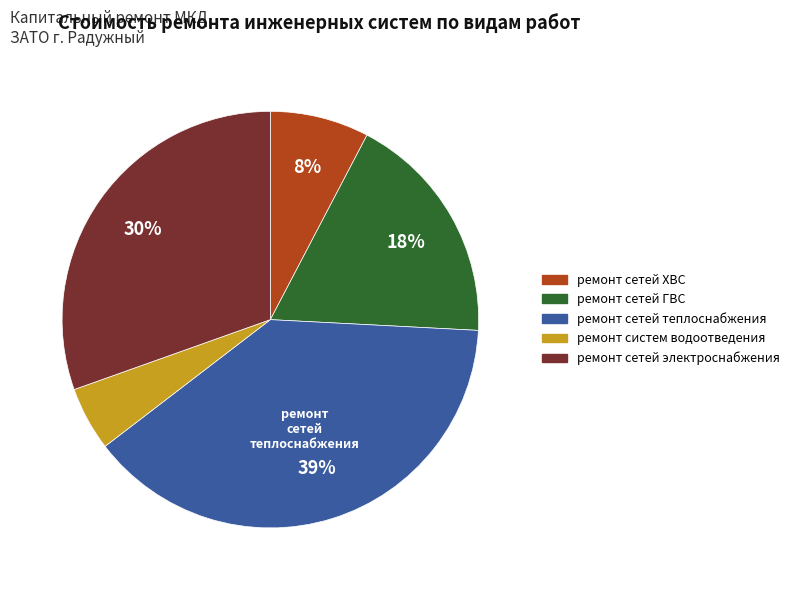

Is there any slice that represents more than half of the pie?

No